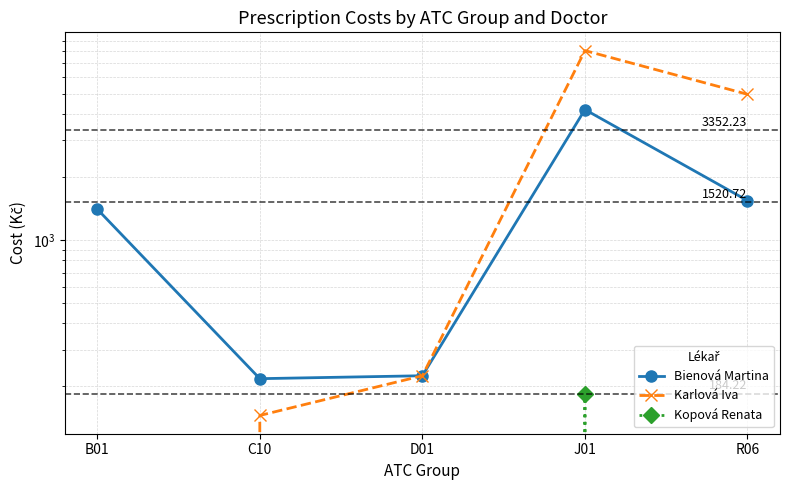

What are all the series names shown in the legend?

Bienová Martina, Karlová Iva, Kopová Renata